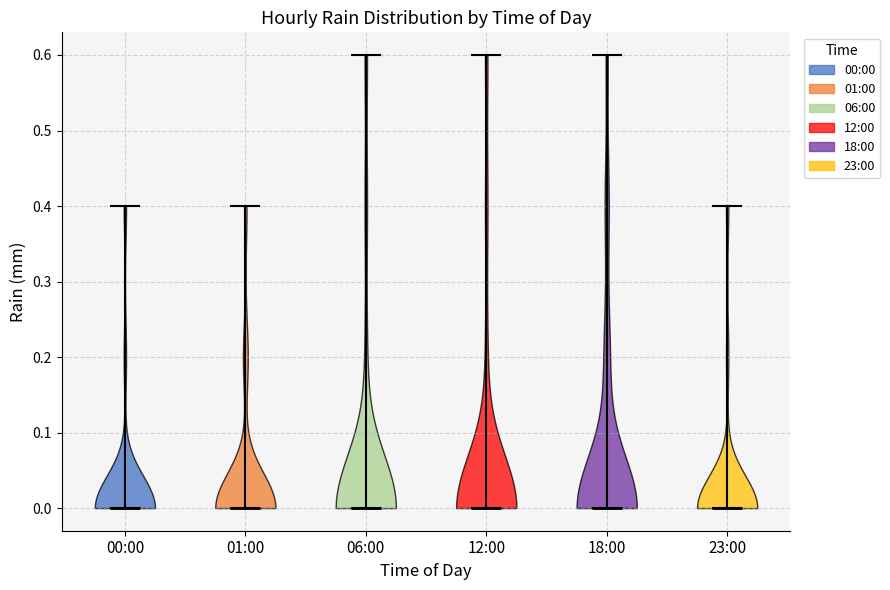

Reading left to right, read every violin against the y-axis: where its median line is, and the lowest and highest points it reaches. The values are not printed on the chart, so give them approximately, as read against the axis.

00:00: median line 0.0, lowest point 0.0, highest point 0.4
01:00: median line 0.0, lowest point 0.0, highest point 0.4
06:00: median line 0.0, lowest point 0.0, highest point 0.6
12:00: median line 0.0, lowest point 0.0, highest point 0.6
18:00: median line 0.0, lowest point 0.0, highest point 0.6
23:00: median line 0.0, lowest point 0.0, highest point 0.4